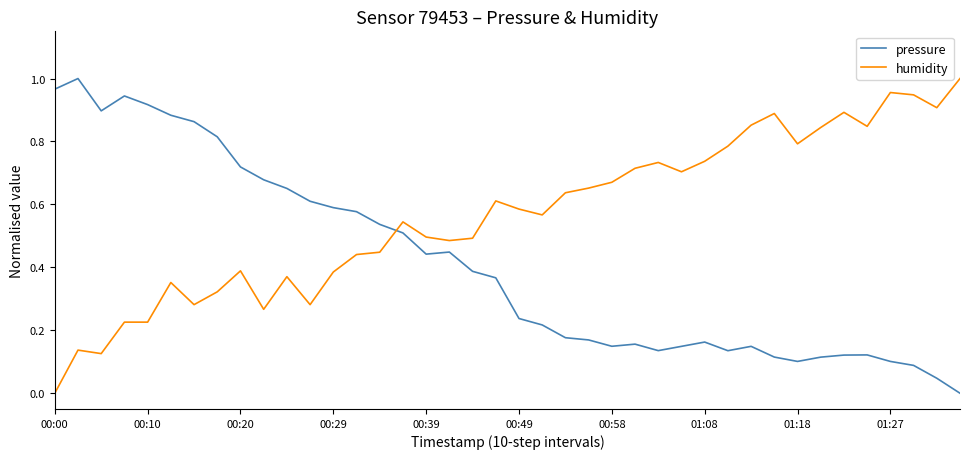

Which series has the largest total across all categories?

humidity